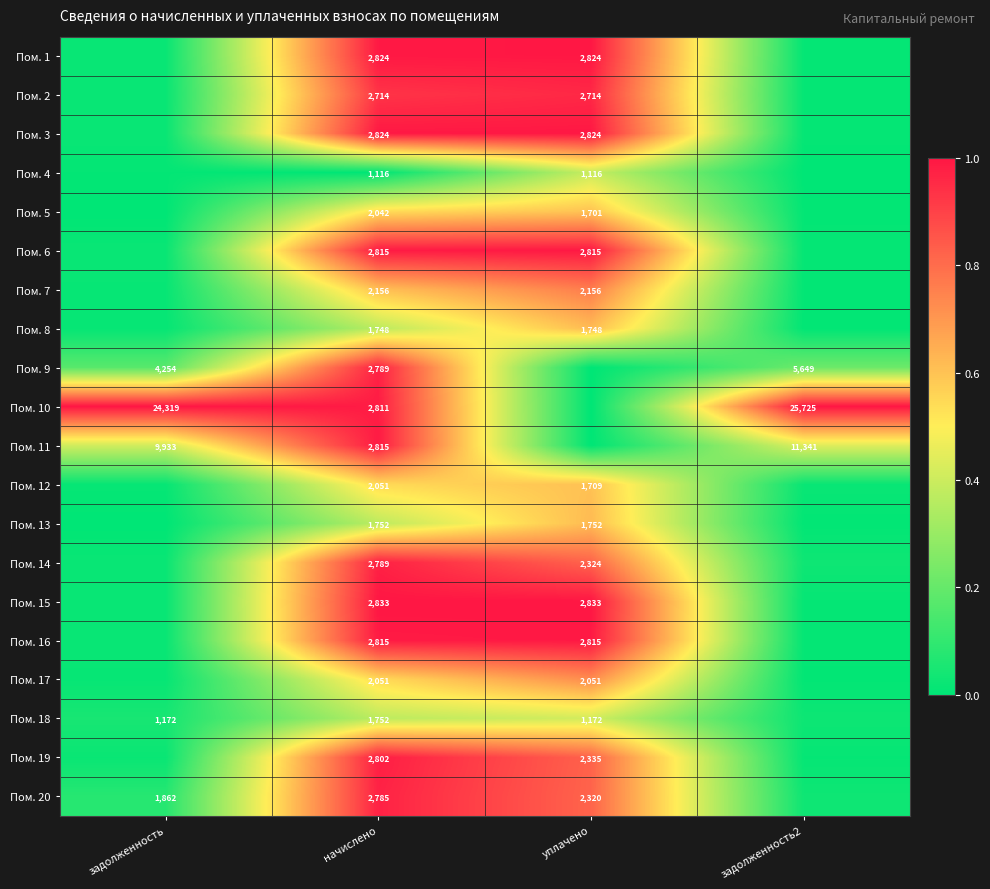

True or false: Пом. 1 has a value of 0.3 at начислено.

False